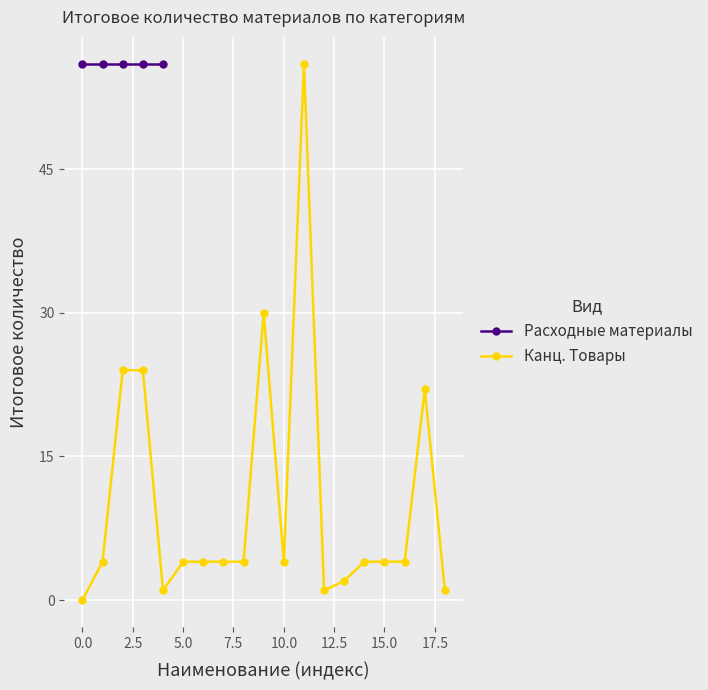

What is the maximum value for Канц. Товары?

56